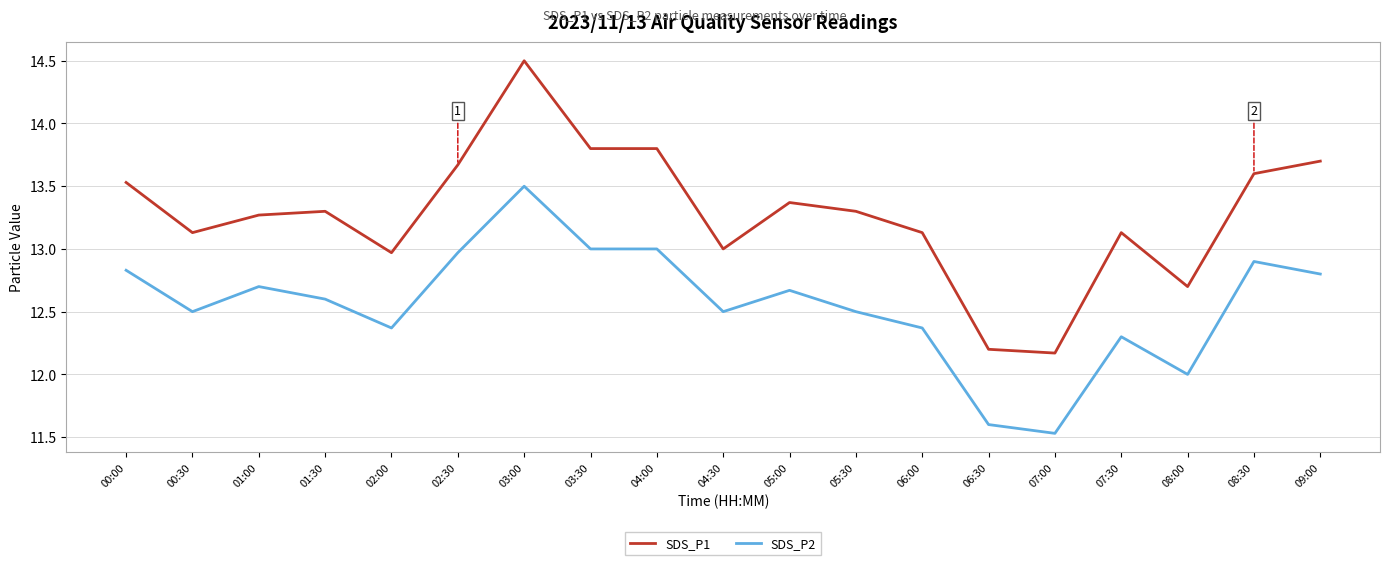

Reading right to left, transcribe all the data shown in this chart.

SDS_P1: 13.7	13.6	12.7	13.1	12.2	12.2	13.1	13.3	13.4	13.0	13.8	13.8	14.5	13.7	13.0	13.3	13.3	13.1	13.5
SDS_P2: 12.8	12.9	12.0	12.3	11.5	11.6	12.4	12.5	12.7	12.5	13.0	13.0	13.5	13.0	12.4	12.6	12.7	12.5	12.8